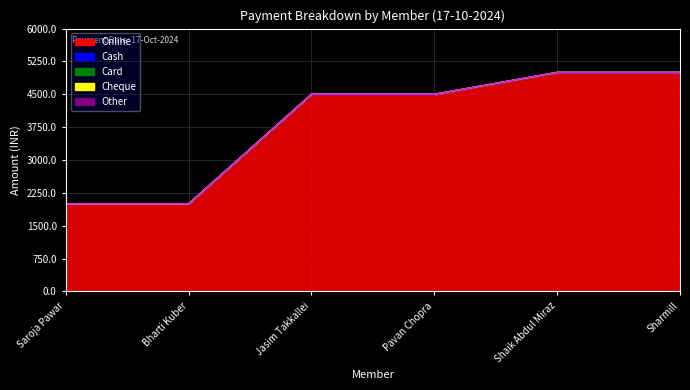

Reading left to right, list all the values displayed in this chart.

Online: 2000	2000	4500	4500	5000	5000
Cash: 0	0	0	0	0	0
Card: 0	0	0	0	0	0
Cheque: 0	0	0	0	0	0
Other: 0	0	0	0	0	0